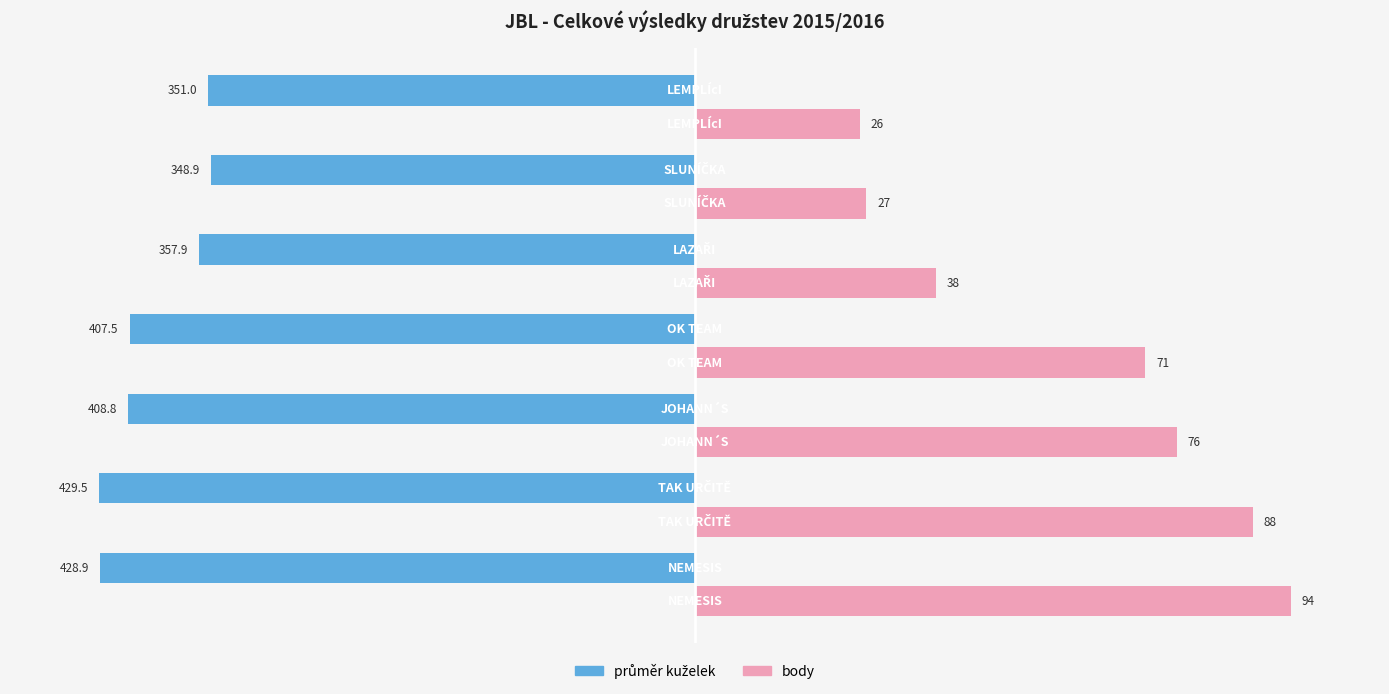

What is the maximum value shown in the chart?

429.5